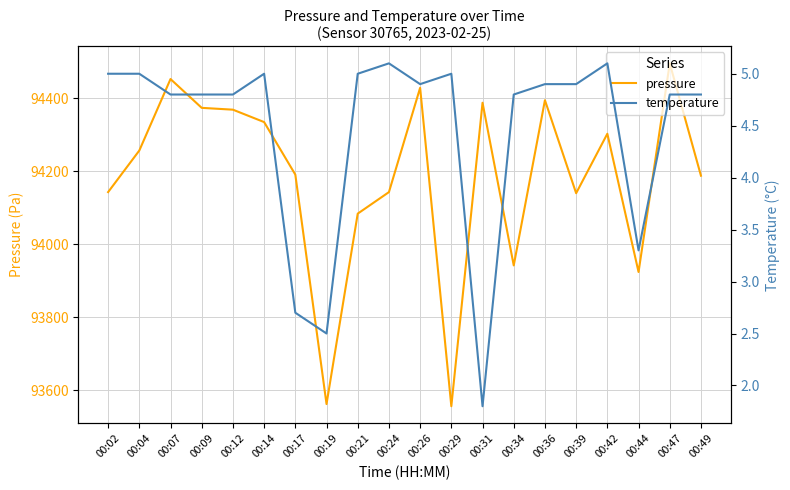

True or false: temperature has a value of 2.5 at 00:19.

True